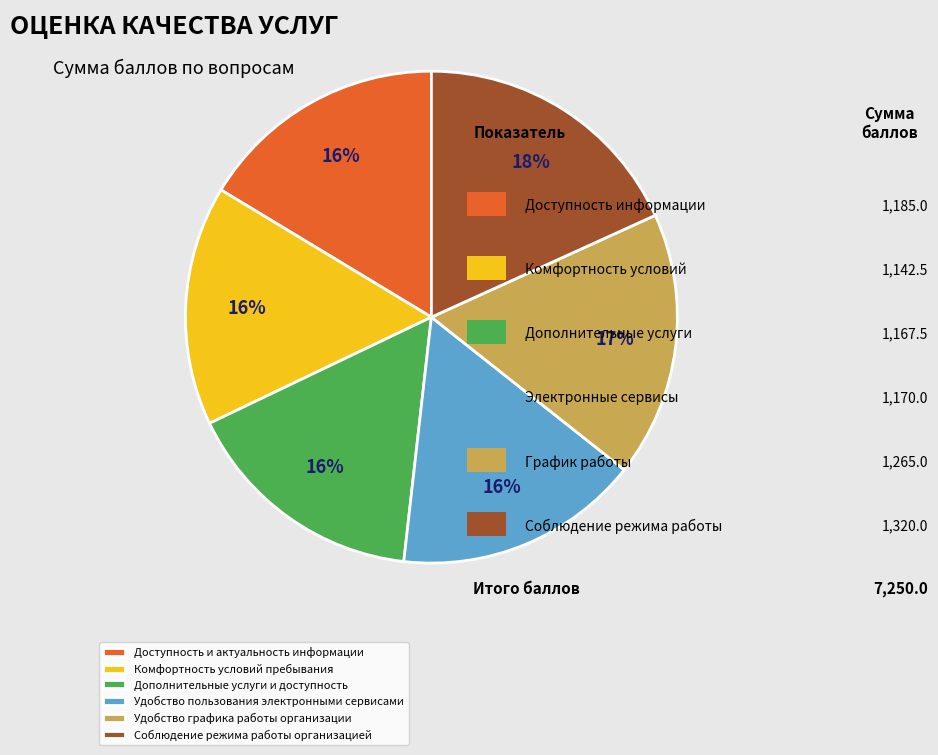

The Соблюдение режима работы организацией slice represents 11% of the pie. True or false?

False